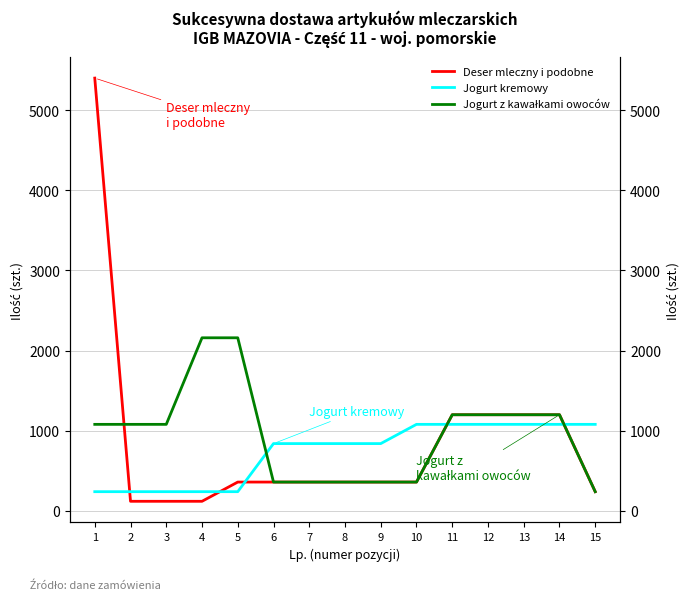

How many values in the Jogurt z kawałkami owoców series are below 1080?

6